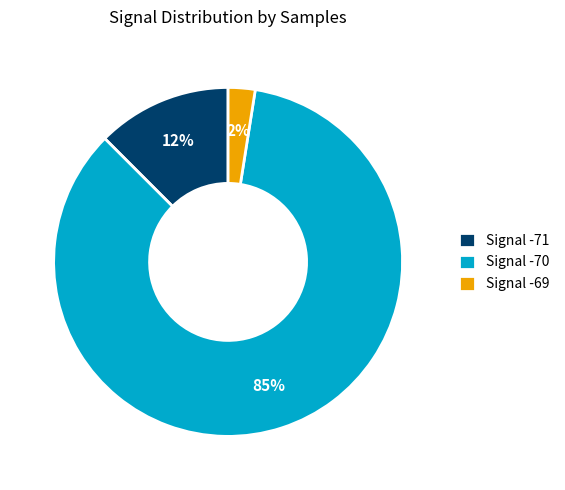

To the nearest percent, what is the average slice percentage?

33%